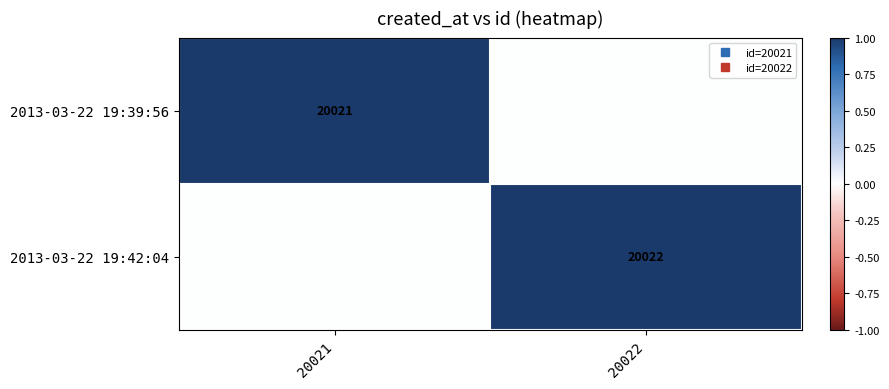

Which series has the largest range (max minus min)?

2013-03-22 19:42:04